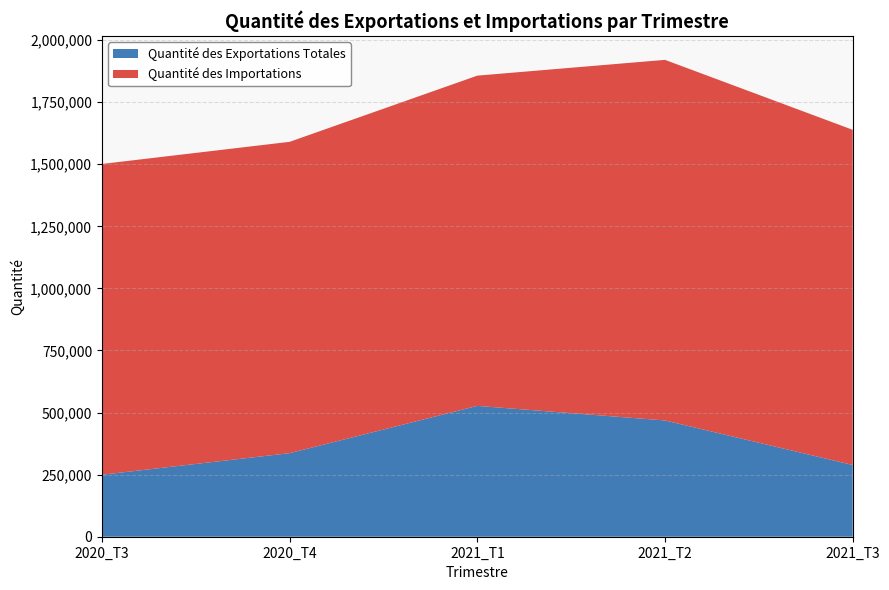

Reading left to right, list all the values displayed in this chart.

Quantité des Exportations Totales: 249625.7	336560.9	526954.3	468254.8	288887.8
Quantité des Importations: 1251582.7	1253807.6	1329946.5	1452186.5	1349823.2